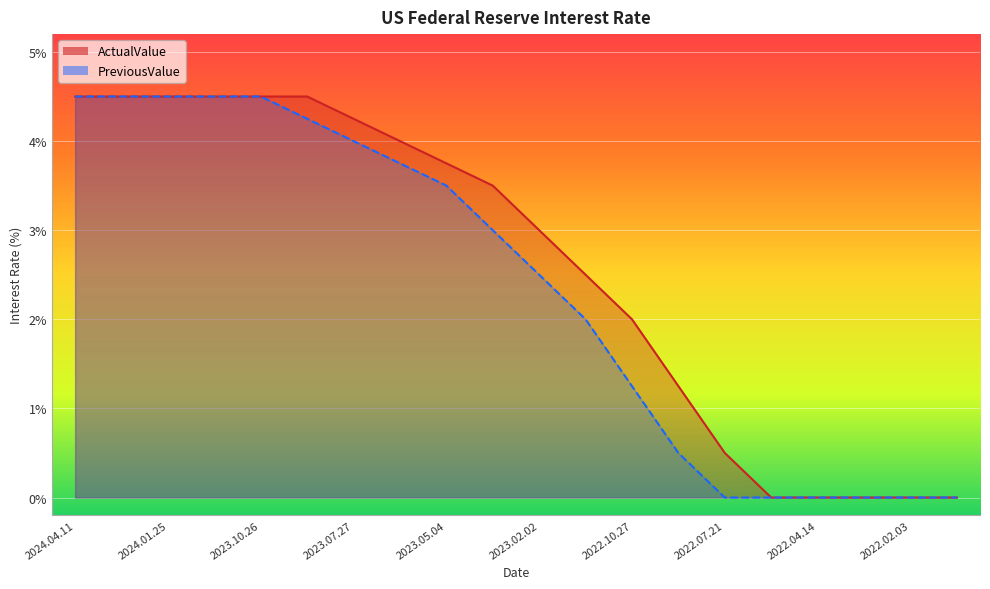

At how many categories does at least one series exceed 3?

10